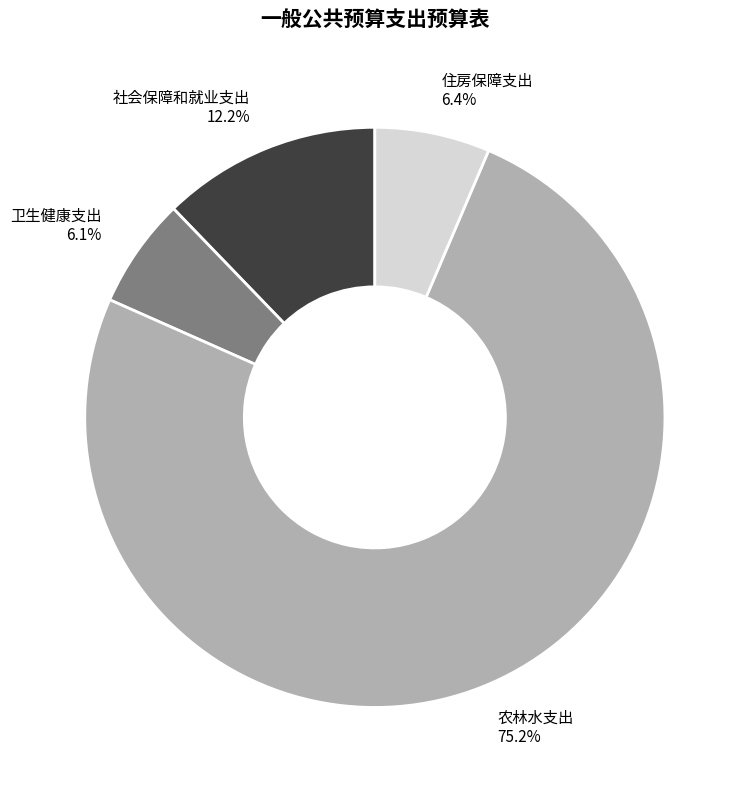

What percentage is the 农林水支出 slice, to the nearest percent?

75%